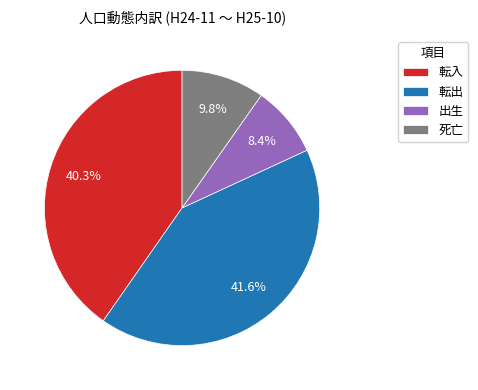

How many slices are in this pie chart?

4